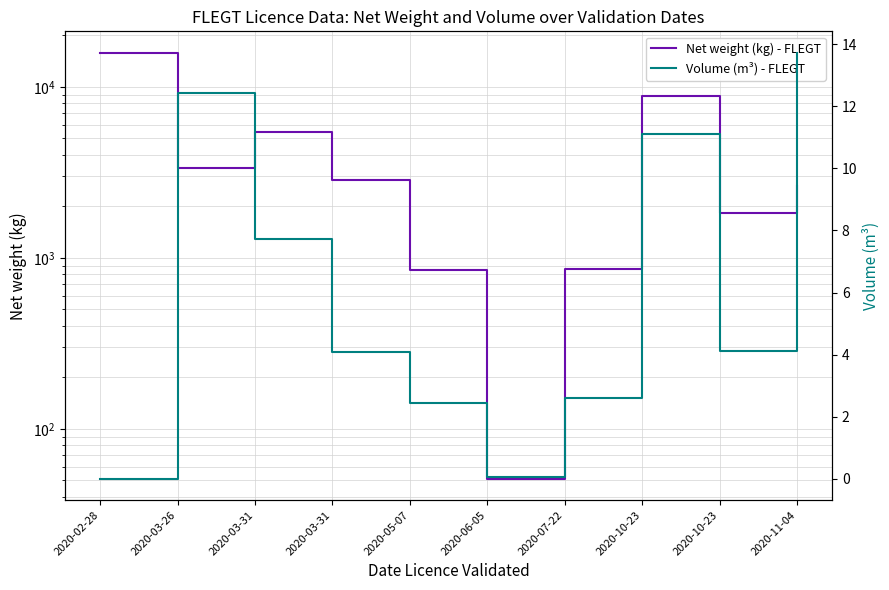

How many lines are shown in the chart?

2